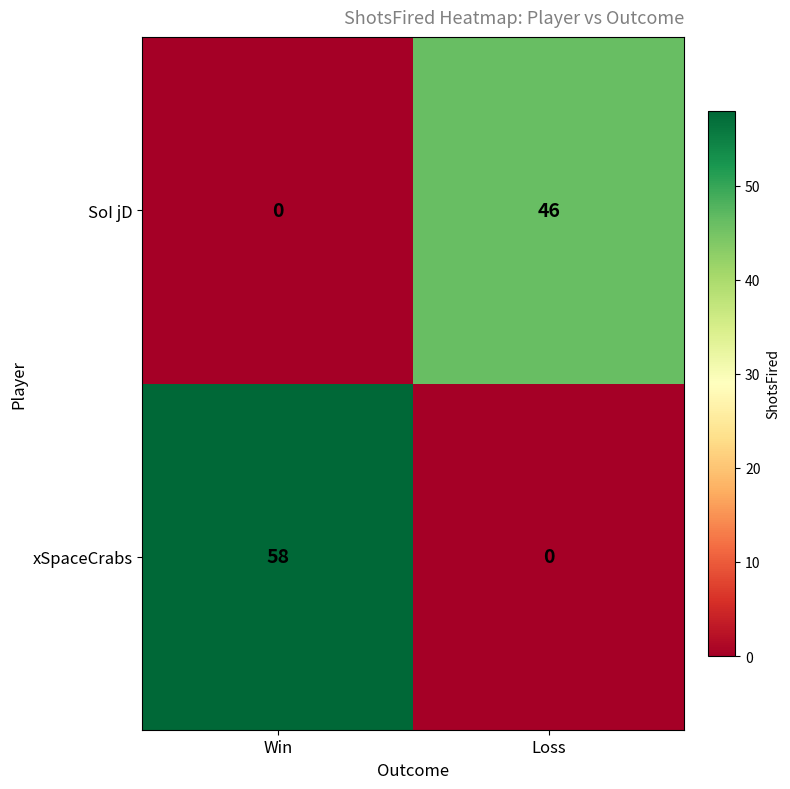

Which series has the widest spread of values?

xSpaceCrabs